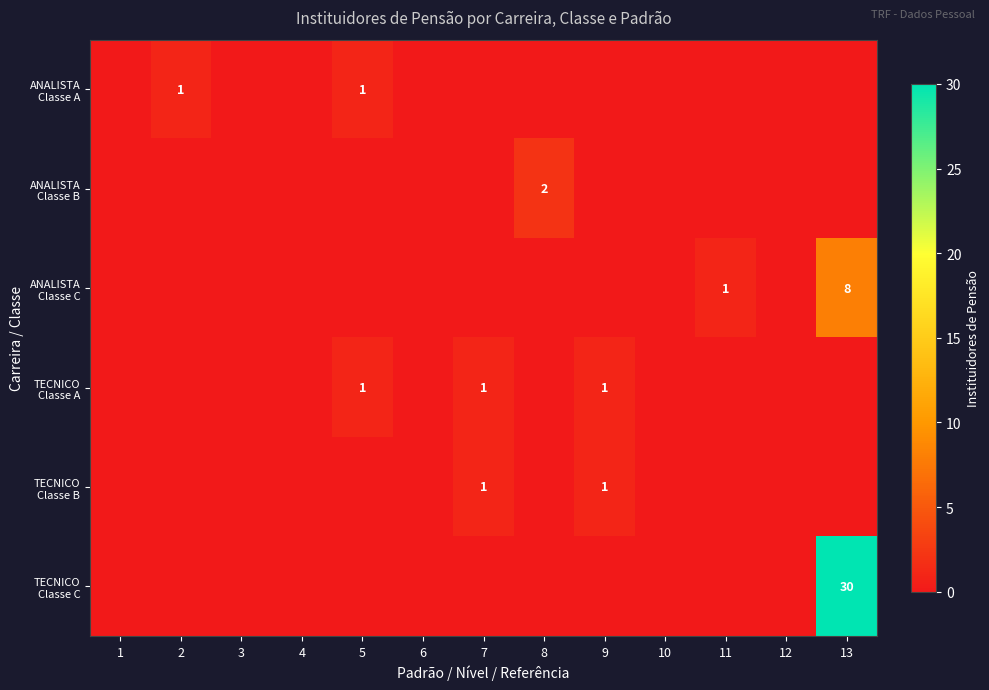

Between 1 and 9, which is larger?

1